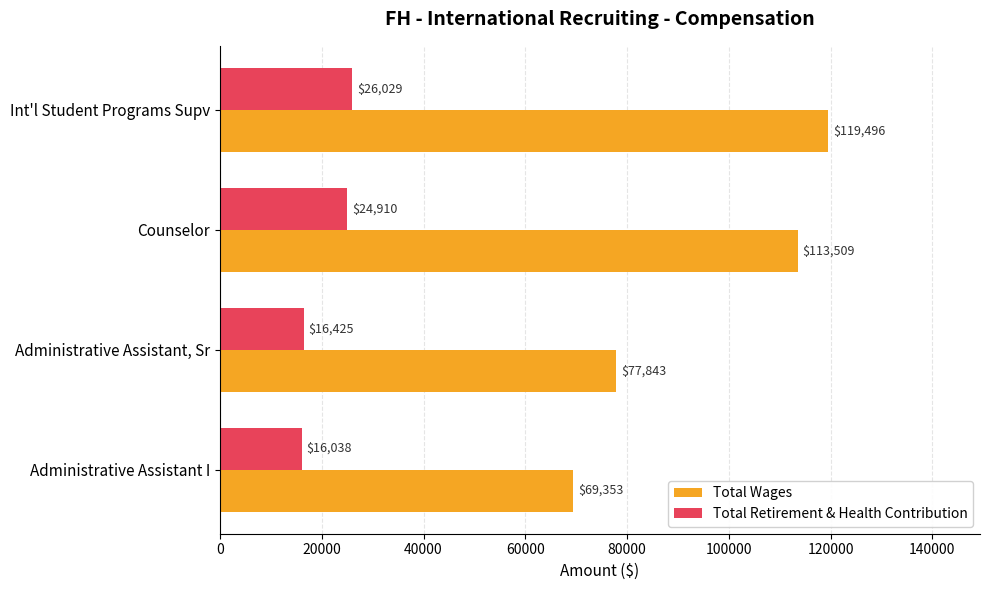

What is the spread (max minus min) of values at Int'l Student Programs Supv?

93467